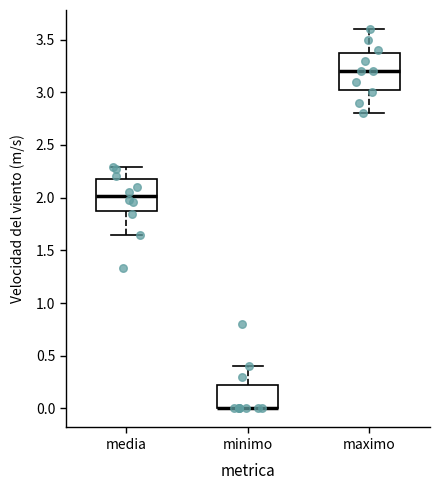

Reading left to right, read every box against the y-axis: the position of its median line, the range the box covers, and the ends of its whiskers. The values are not printed on the chart, so give them approximately, as read against the axis.

media: median 2.00, box 1.90 to 2.20, whiskers 1.65 to 2.30
minimo: median 0.00 (drawn on the box's lower edge), box 0.00 to 0.25, whiskers 0.00 to 0.40
maximo: median 3.20, box 3.05 to 3.40, whiskers 2.80 to 3.60